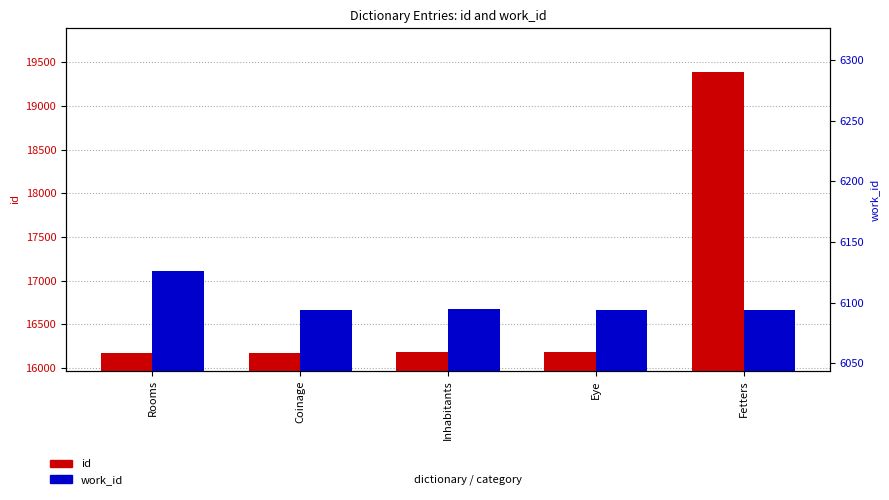

Where is id nearest to the value 17780?

Eye